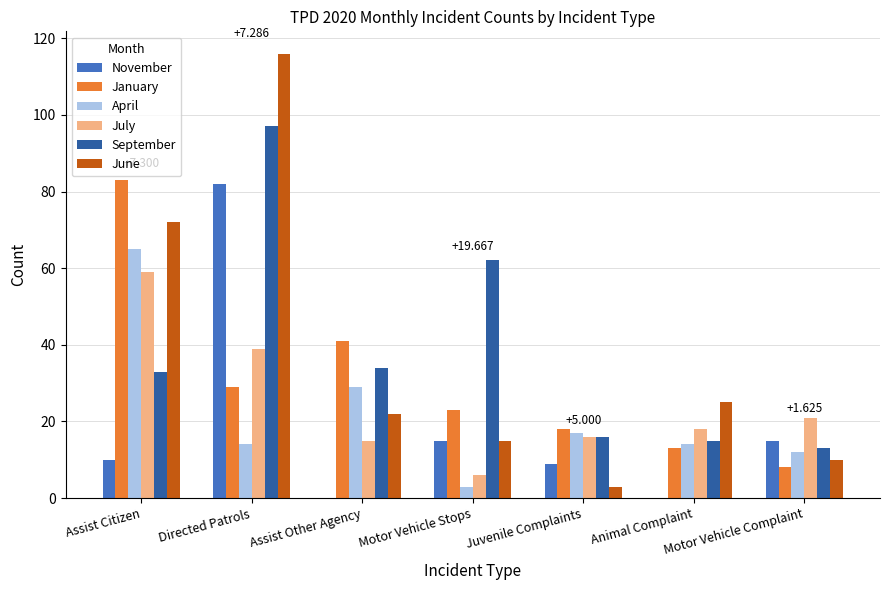

What is the approximate value of July at Juvenile Complaints, to the nearest 10?

20